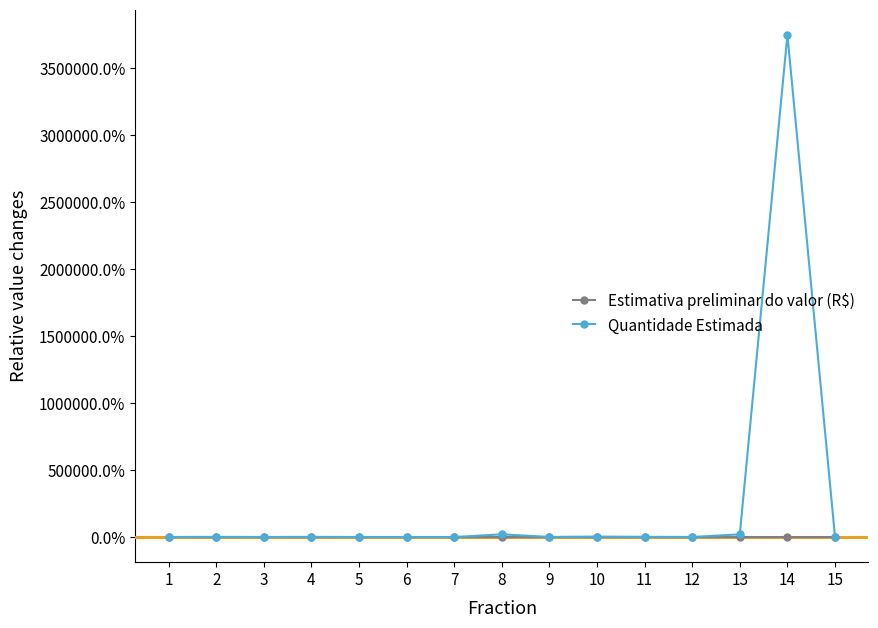

Read the Estimativa preliminar do valor (R$) value at 14.

-1.0